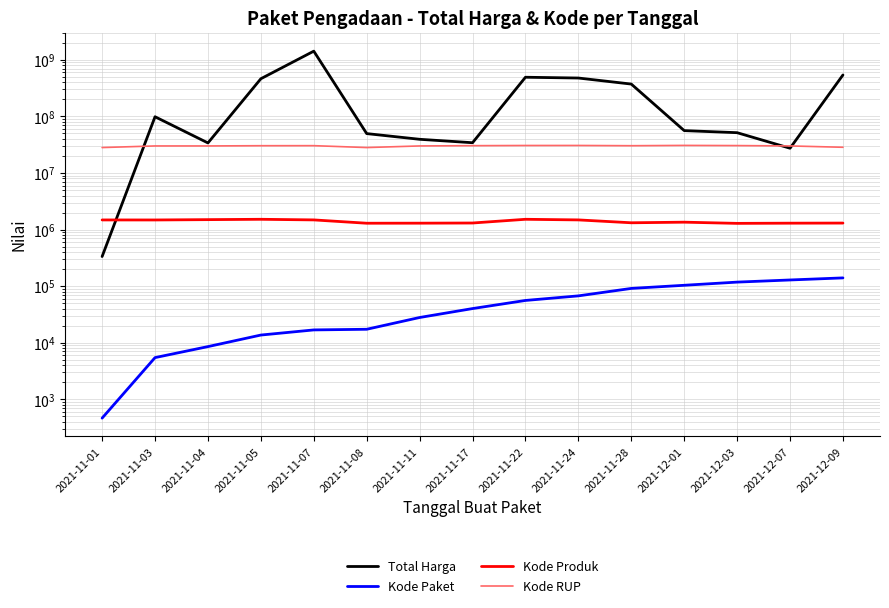

What position from the right is 2021-11-05?

12